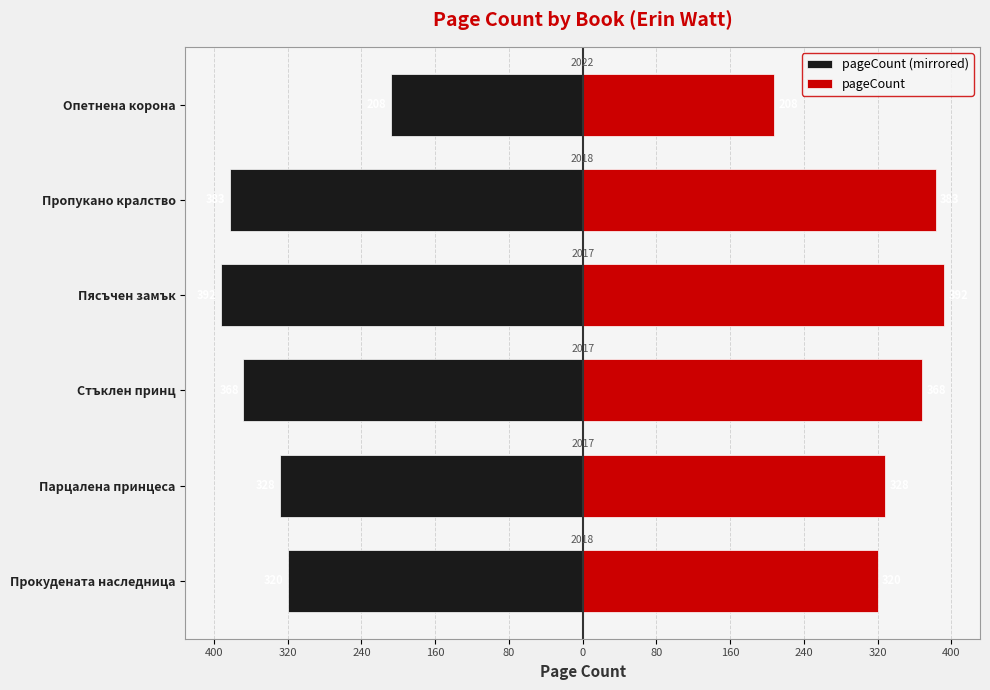

Reading right to left, what are all the values shown in this chart?

pageCount (mirrored): -208	-383	-392	-368	-328	-320
pageCount: 208	383	392	368	328	320